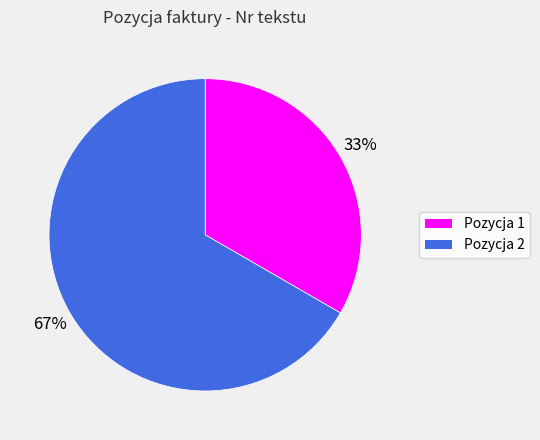

The Pozycja 2 slice represents 74% of the pie. True or false?

False